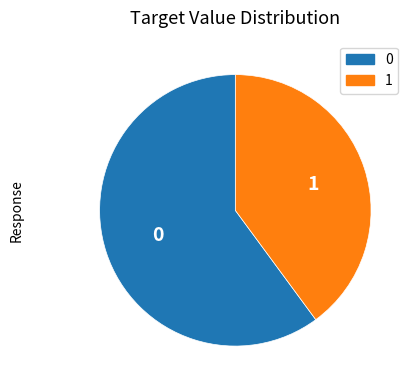

How many slices are in this pie chart?

2